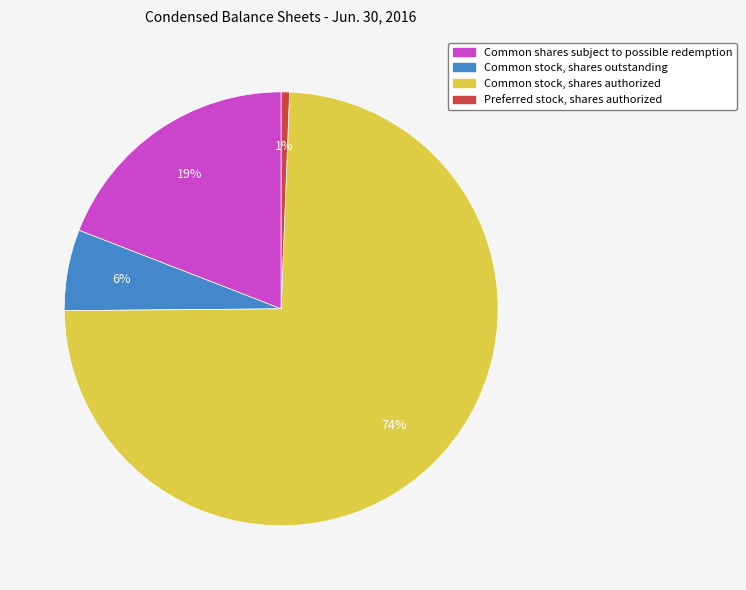

How many slices are in this pie chart?

4